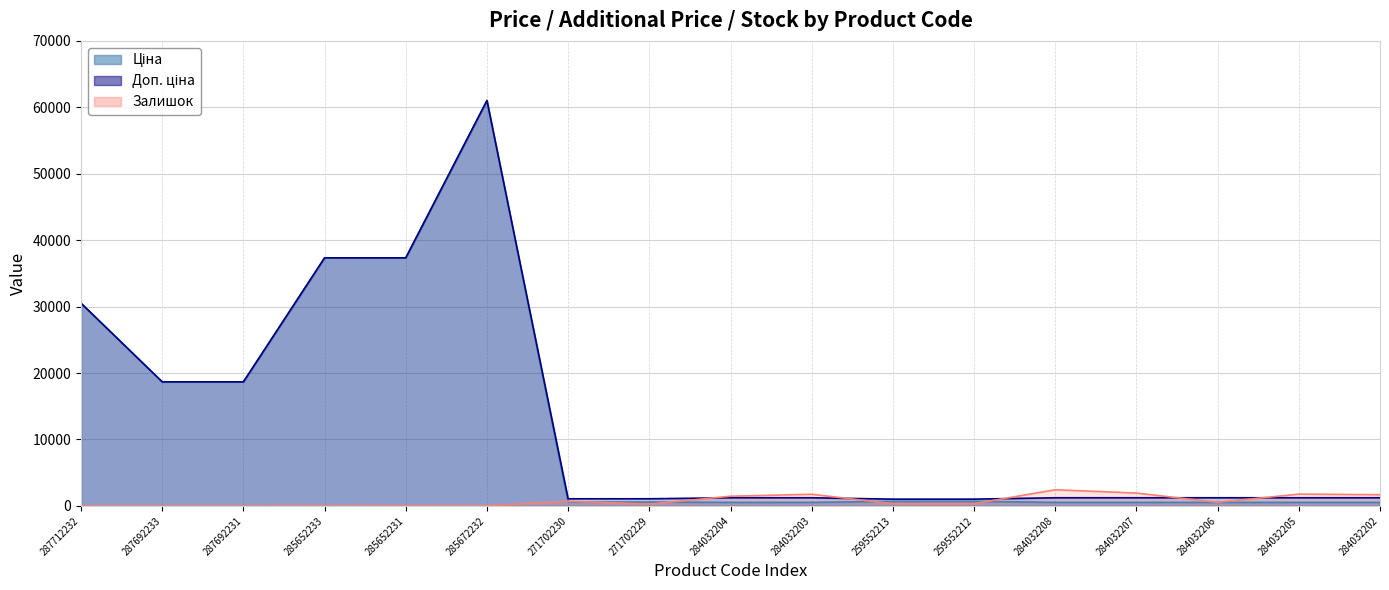

Reading left to right, transcribe all the data shown in this chart.

Ціна: 30512.3	18671.5	18671.5	37343.0	37343.0	61024.7	586.0	586.0	535.4	535.4	689.1	689.1	535.4	535.4	535.4	535.4	535.4
Доп. ціна: 30512.3	18671.5	18671.5	37343.0	37343.0	61024.7	1074.5	1074.5	1227.2	1227.2	1017.8	1017.8	1227.2	1227.2	1227.2	1227.2	1227.2
Залишок: 0.0	0.0	0.0	12.0	22.0	15.0	690.0	272.0	1460.0	1756.0	330.0	333.0	2433.0	1936.0	541.0	1775.0	1687.0